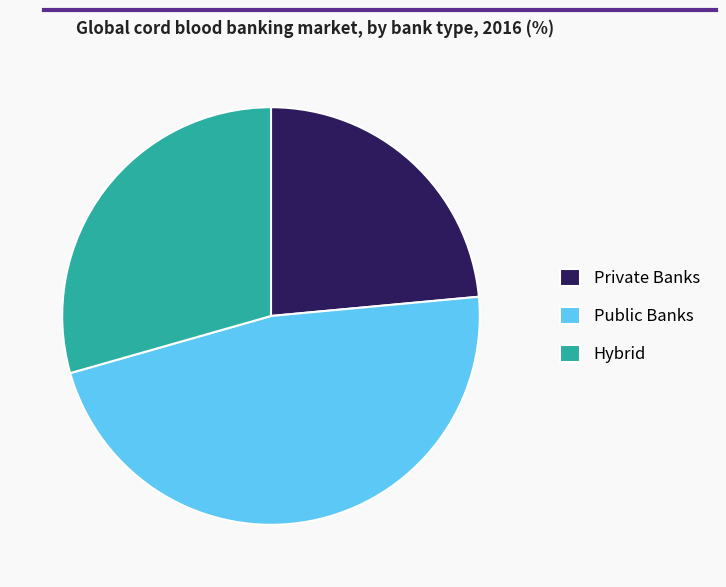

True or false: Hybrid accounts for 29% of the total.

True